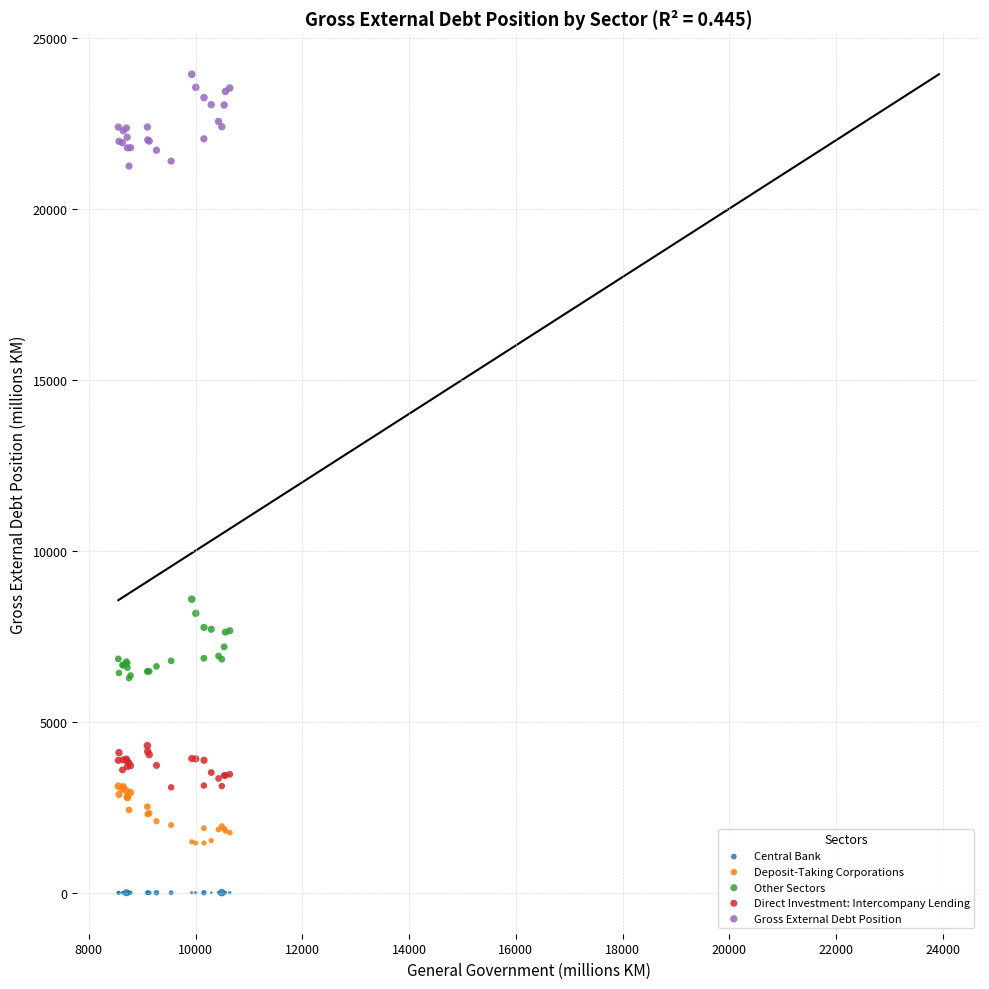

What is the X range (max minus min) for the scatter plot?

2088.0